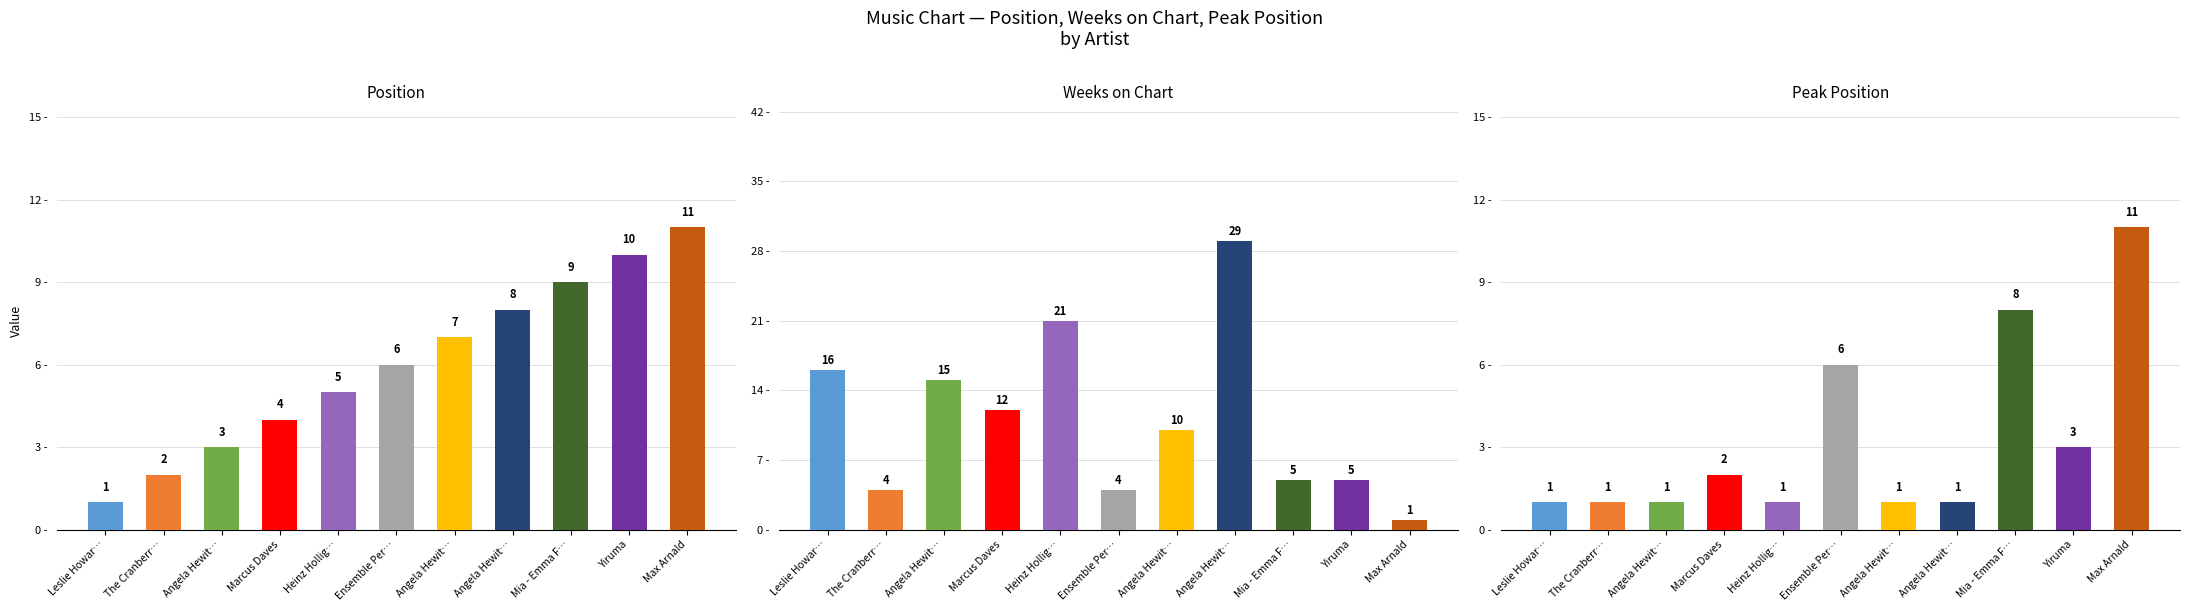

How many bars are there in each group?

3